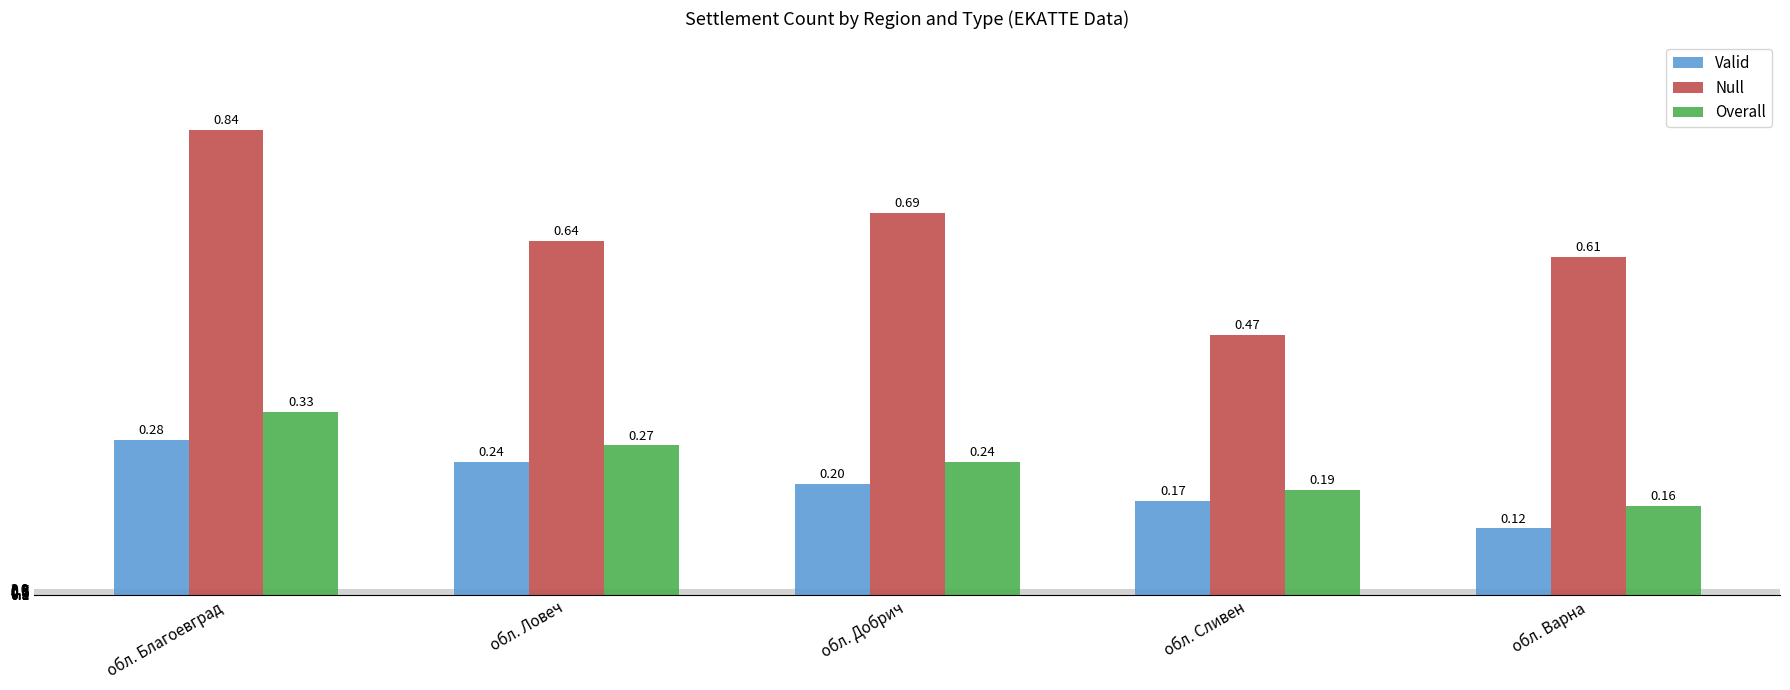

What position from the left is обл. Сливен?

4